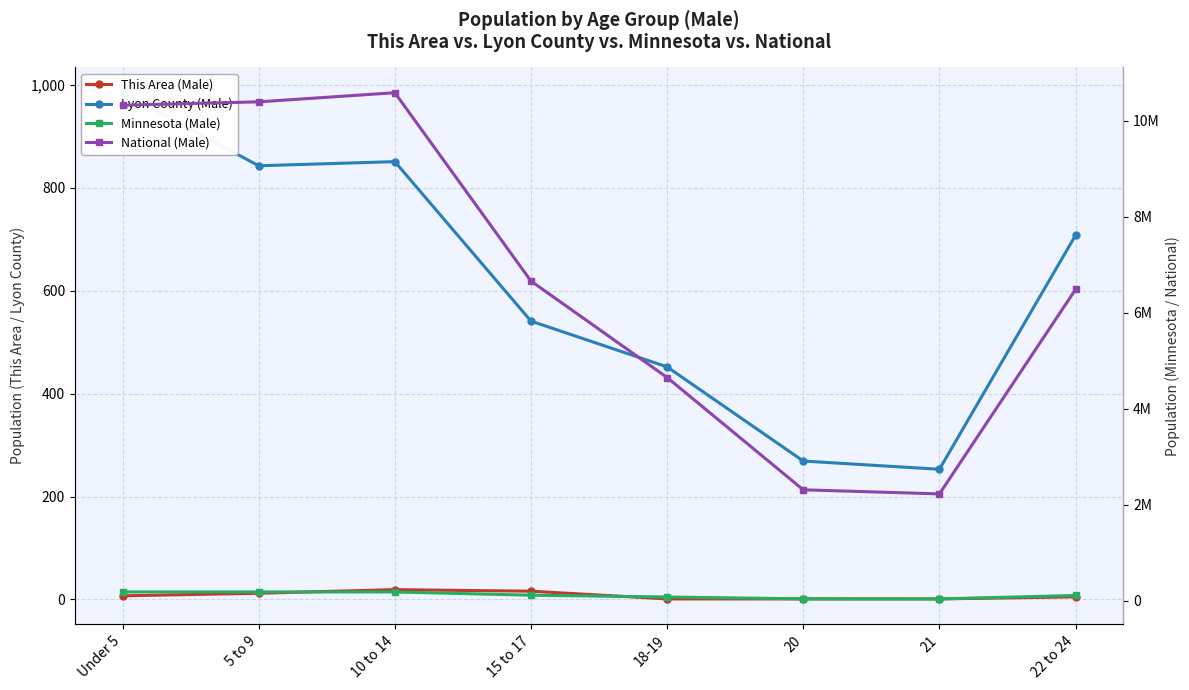

Which label corresponds to the largest value in the chart?

10 to 14